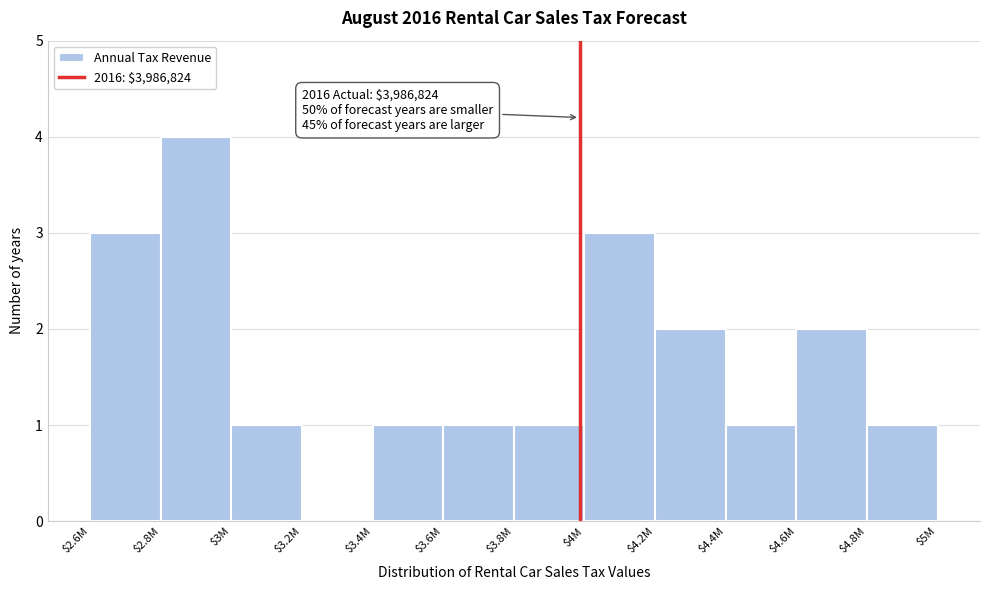

What is the maximum value shown in the chart?

4